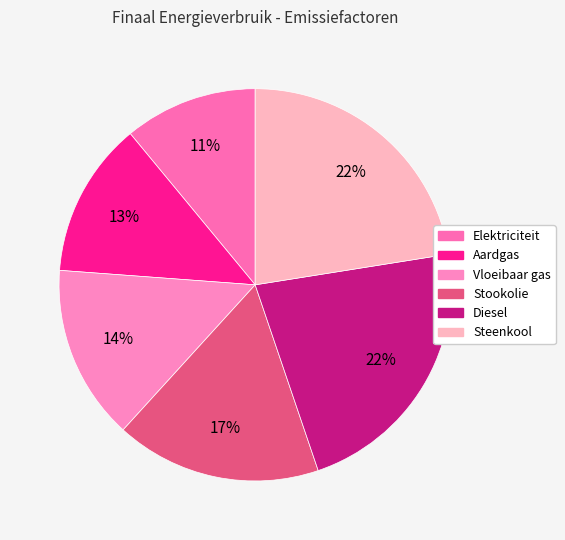

Is it true that Steenkool is 11% of the pie?

False